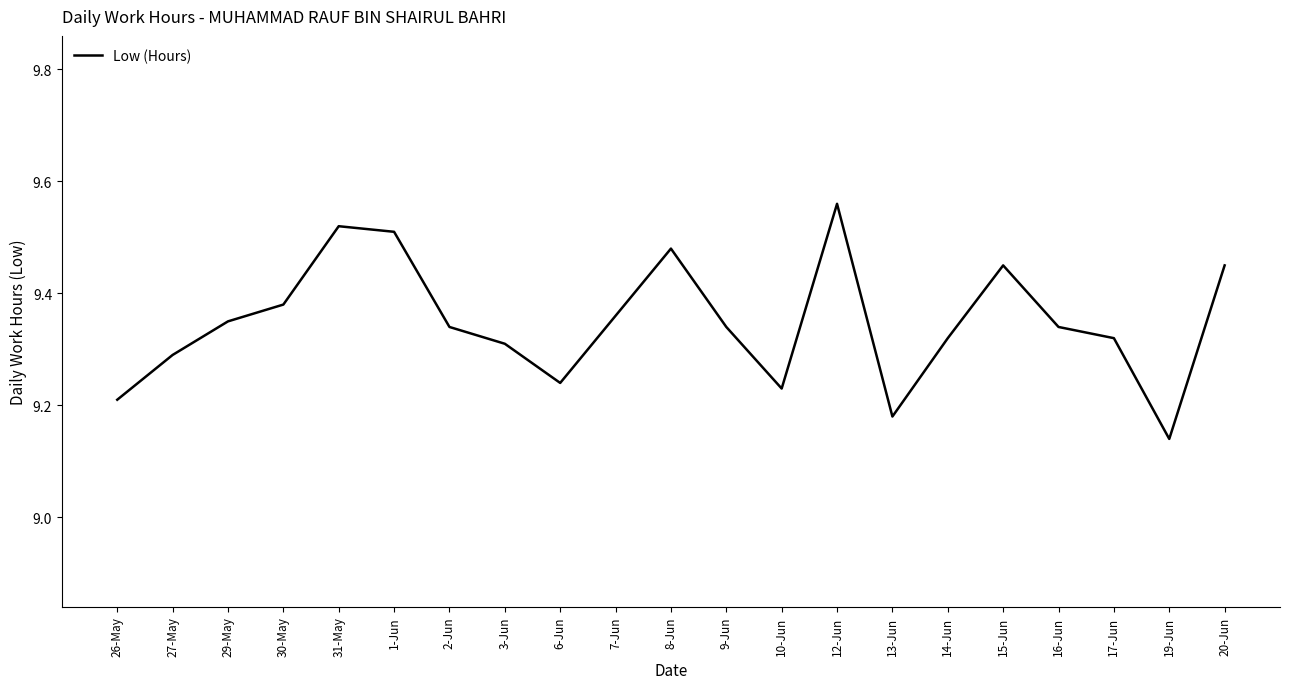

Where is the data nearest to the value 9?

19-Jun